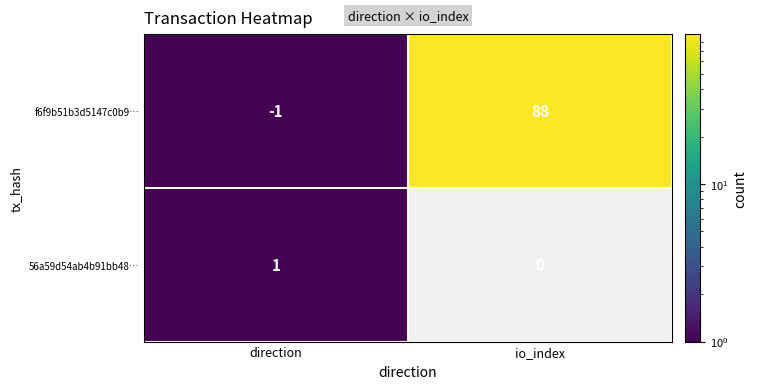

Which category has the lowest value across all series?

direction